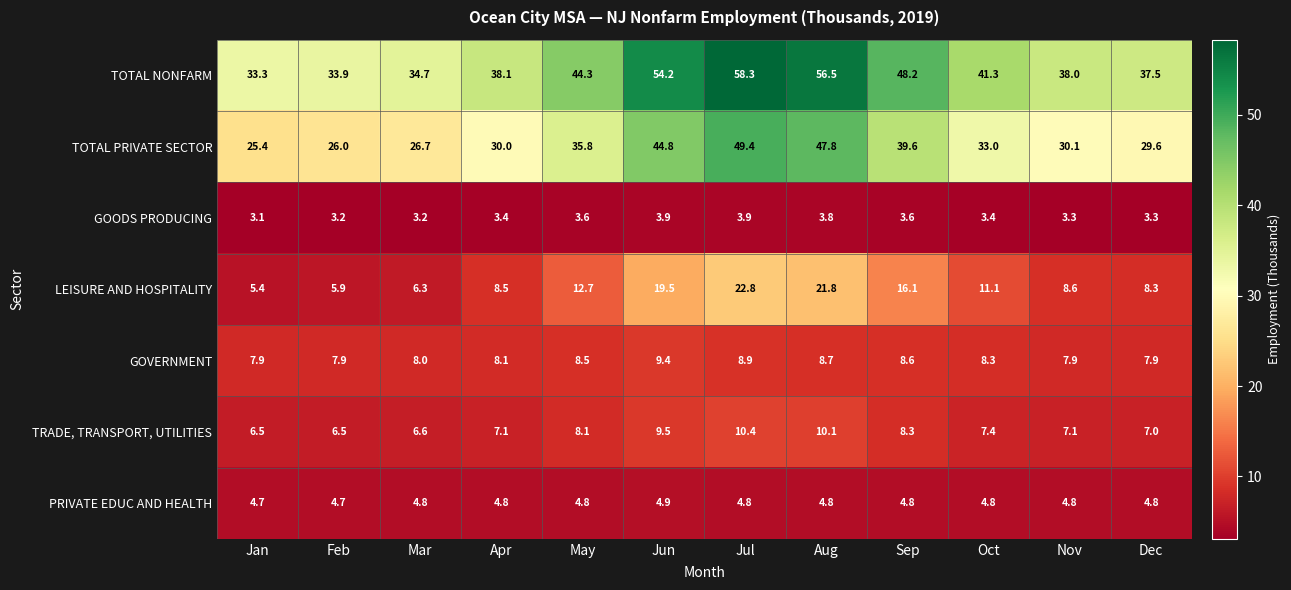

How many distinct data groups are displayed?

7